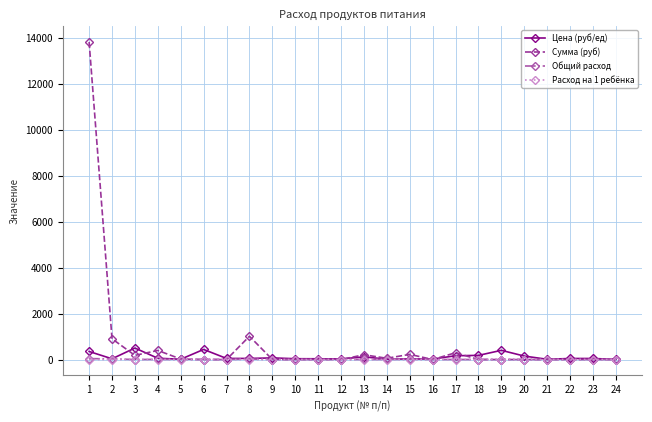

What is the maximum value for Цена (руб/ед)?

500.0